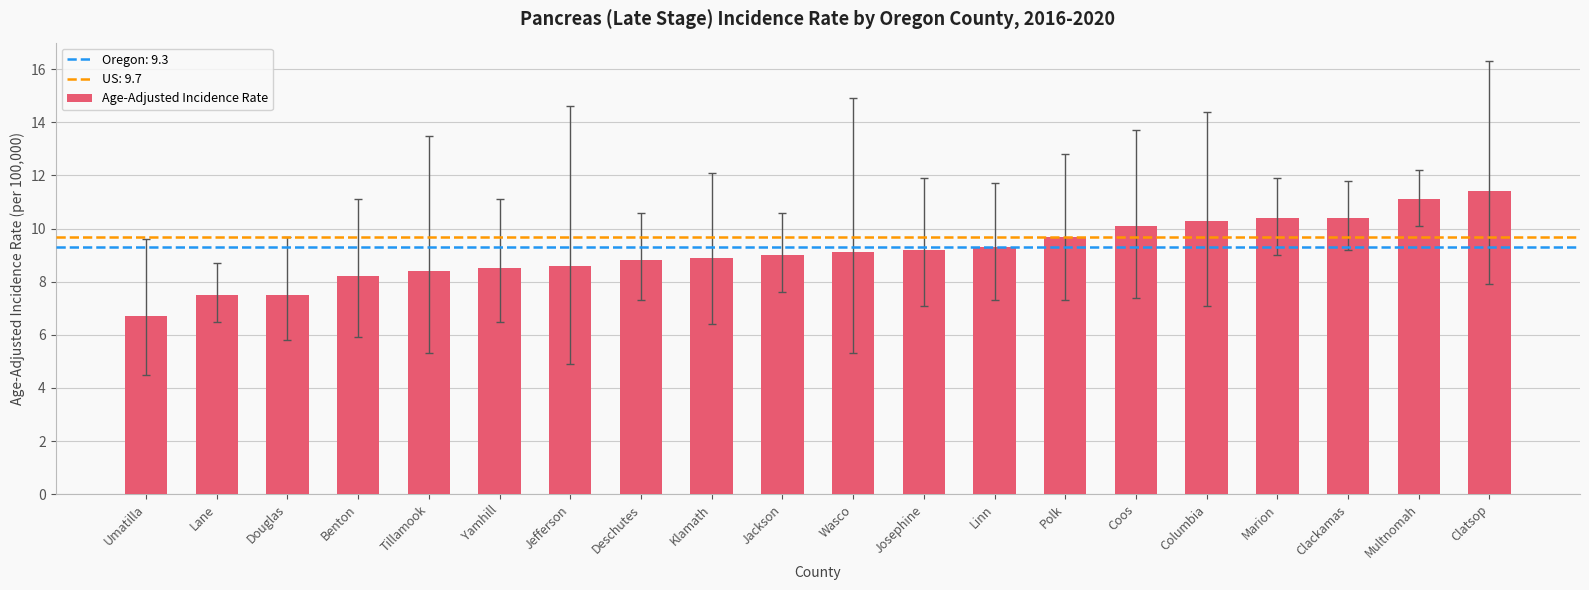

True or false: the data shows 2.8 at Benton.

False